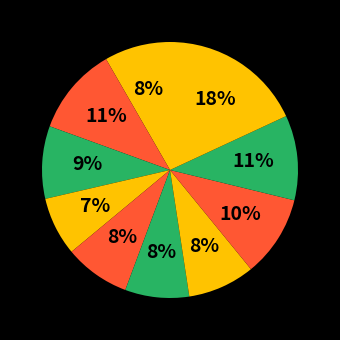

Is there a majority slice in this chart?

No